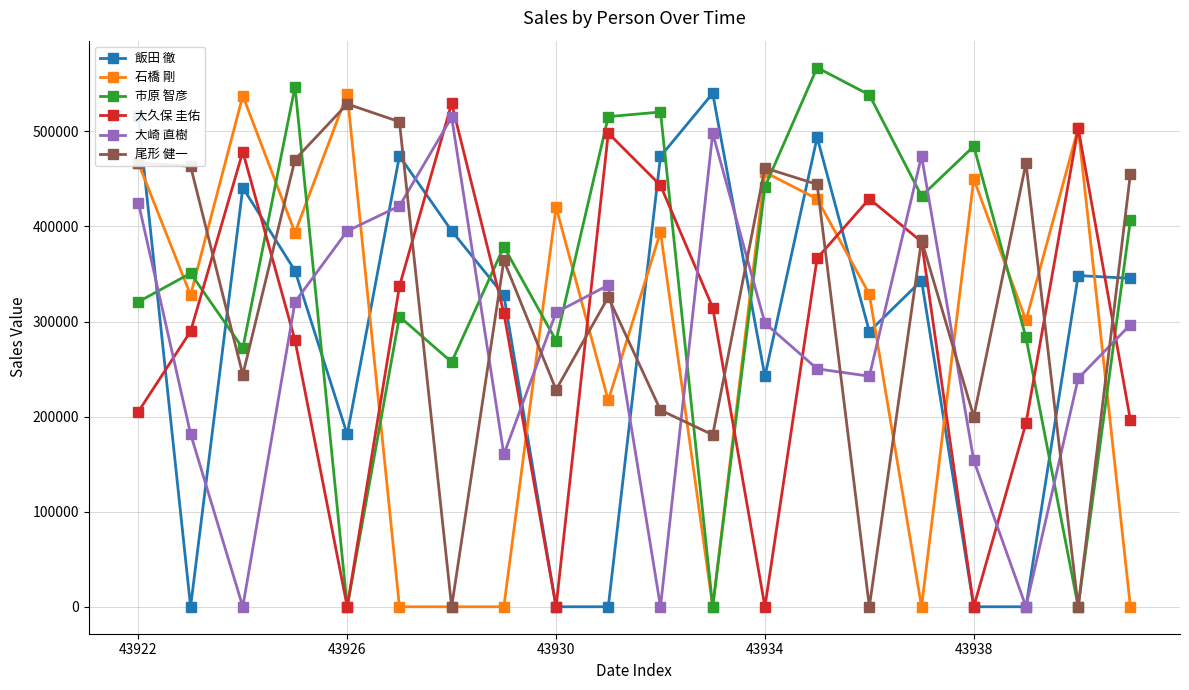

How many data points does each series have?

20